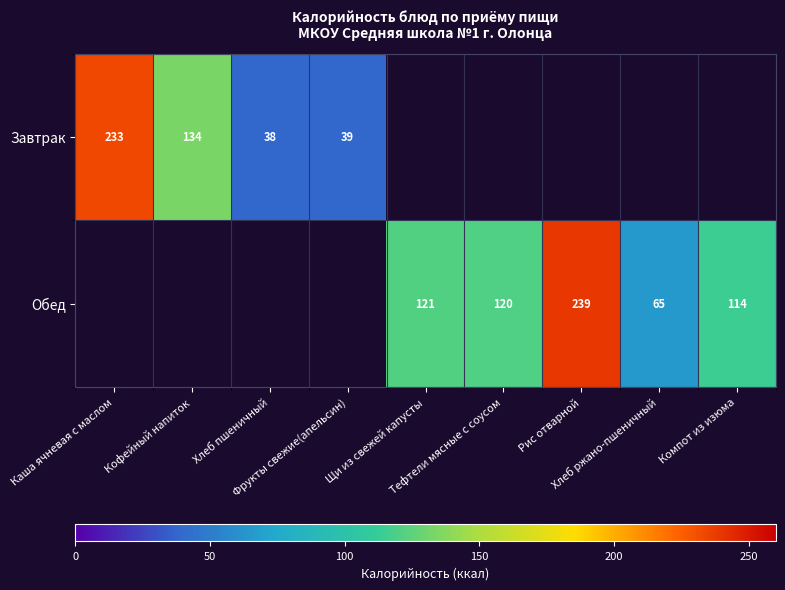

How many series are shown in this chart?

2